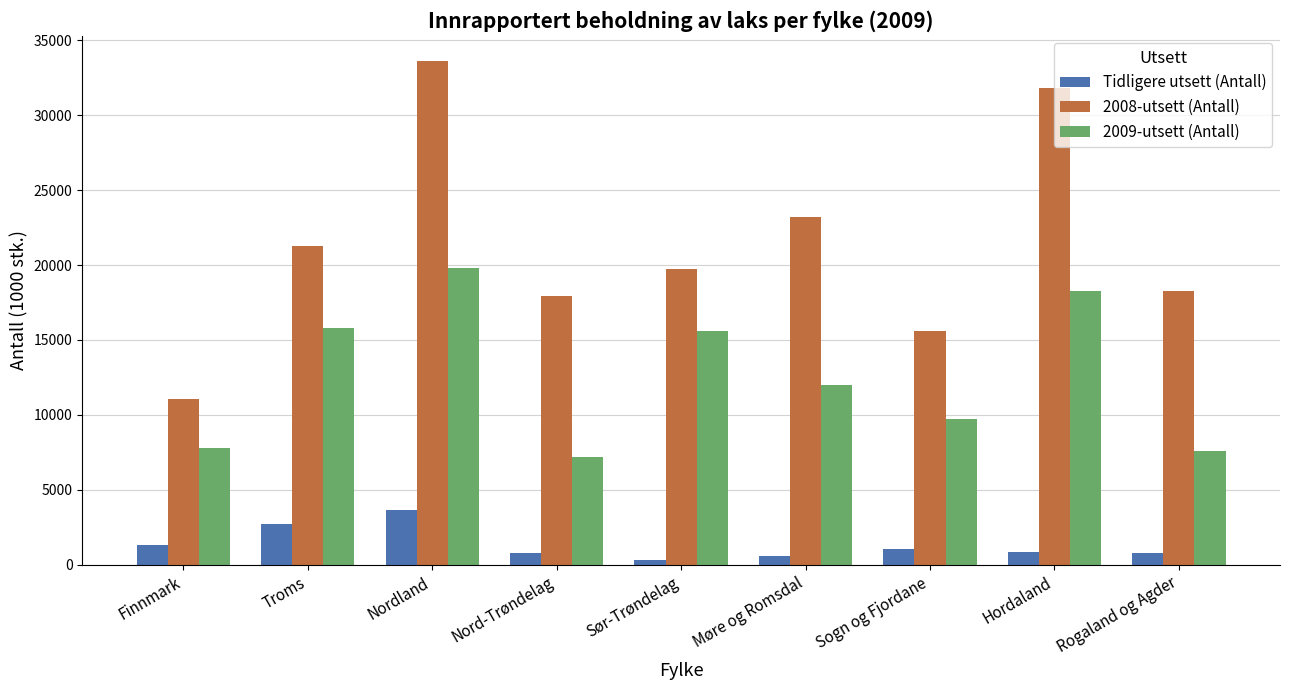

What is the difference between the maximum and minimum values in the 2008-utsett (Antall) series?

22561.0